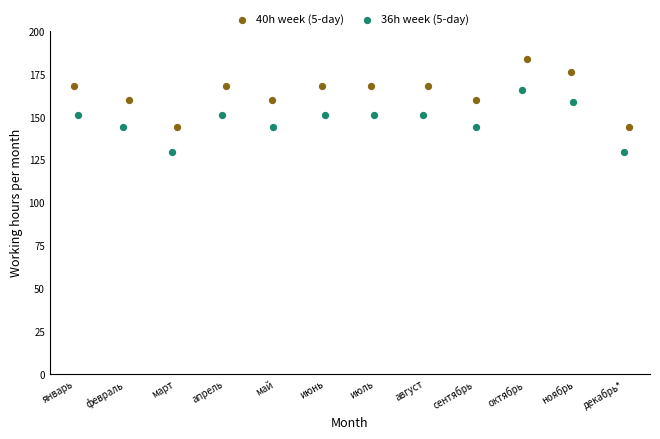

Which series has the widest spread of Y values?

40h week (5-day)